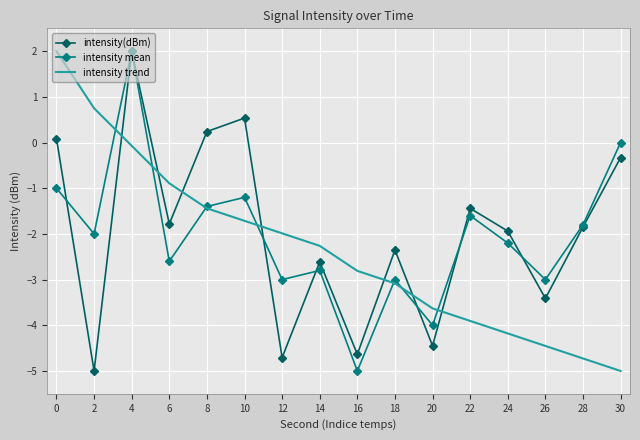

What are all the series names shown in the legend?

intensity(dBm), intensity mean, intensity trend